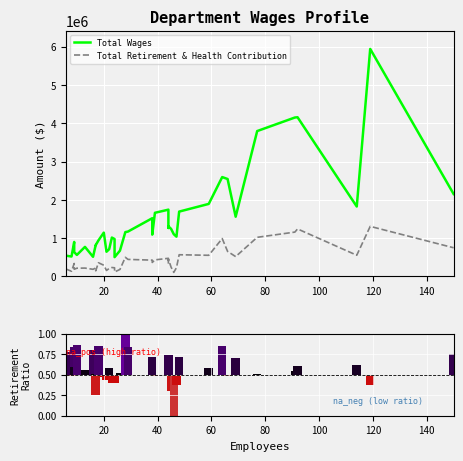

Does the chart contain any negative values?

No